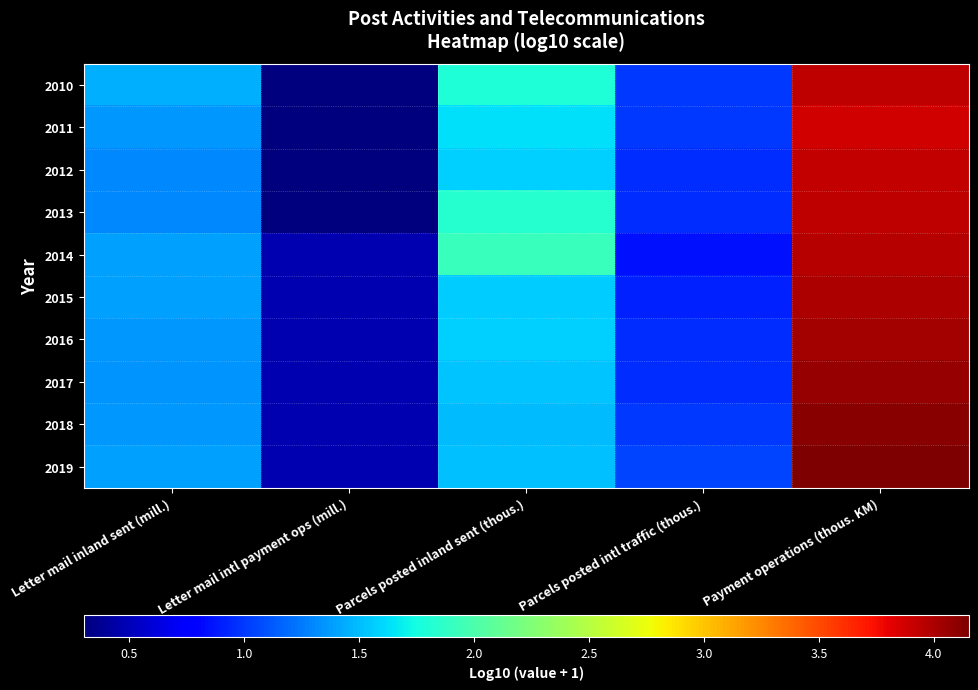

What is the spread (max minus min) of values at Payment operations (thous. KM)?

0.3